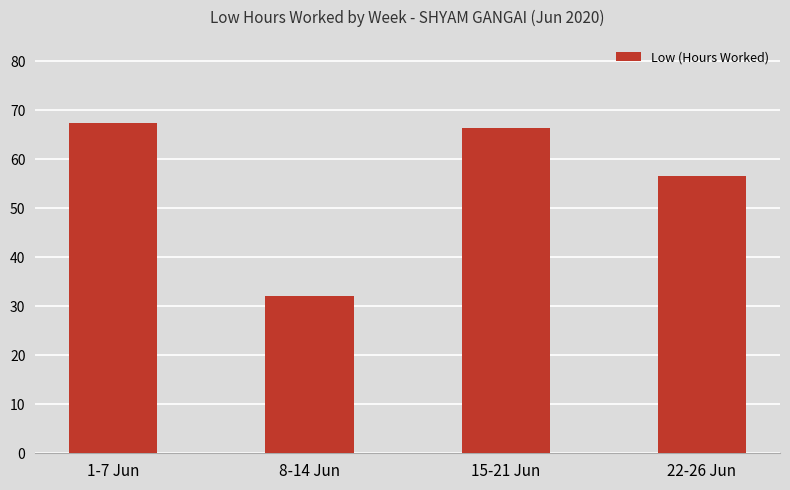

Count the number of categories in the chart.

4